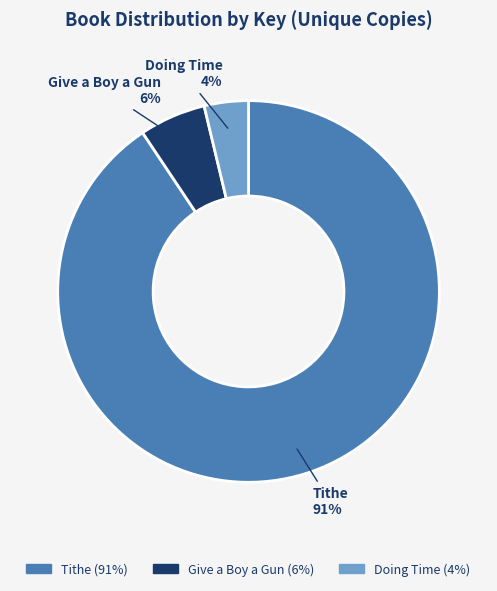

To the nearest percent, what is the average slice percentage?

33%